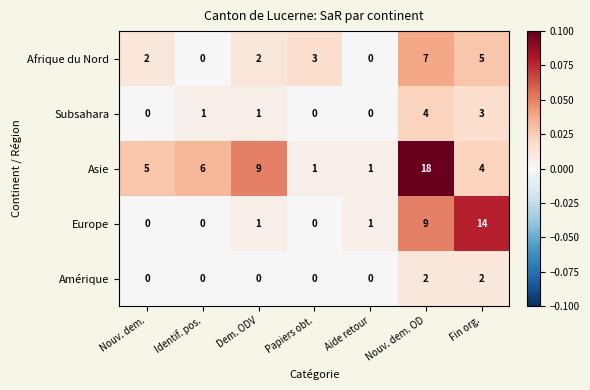

What is the total value across all series at Nouv. dem. OD?

40